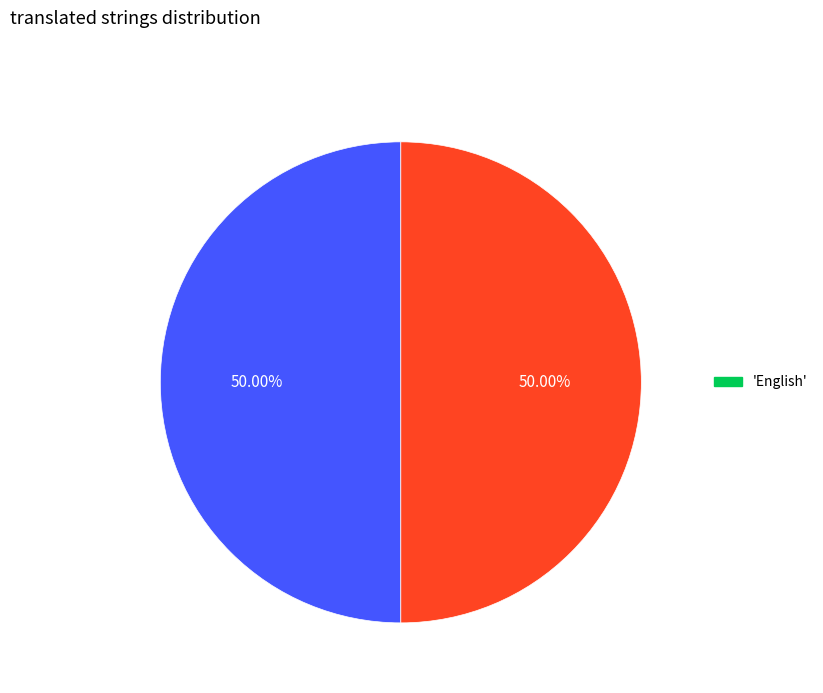

Count the number of slices in the pie.

2